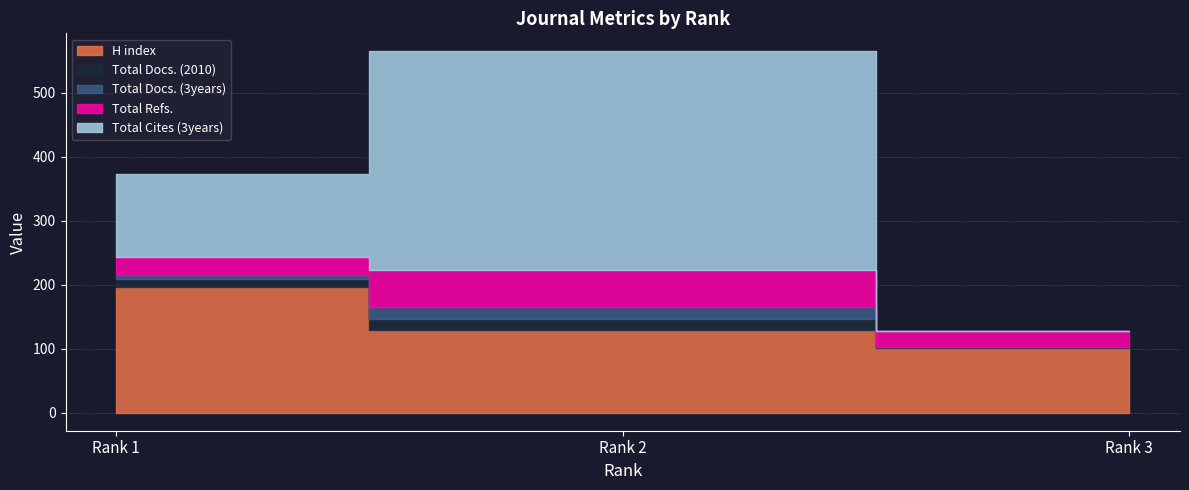

Which series has the widest spread of values?

Total Cites (3years)